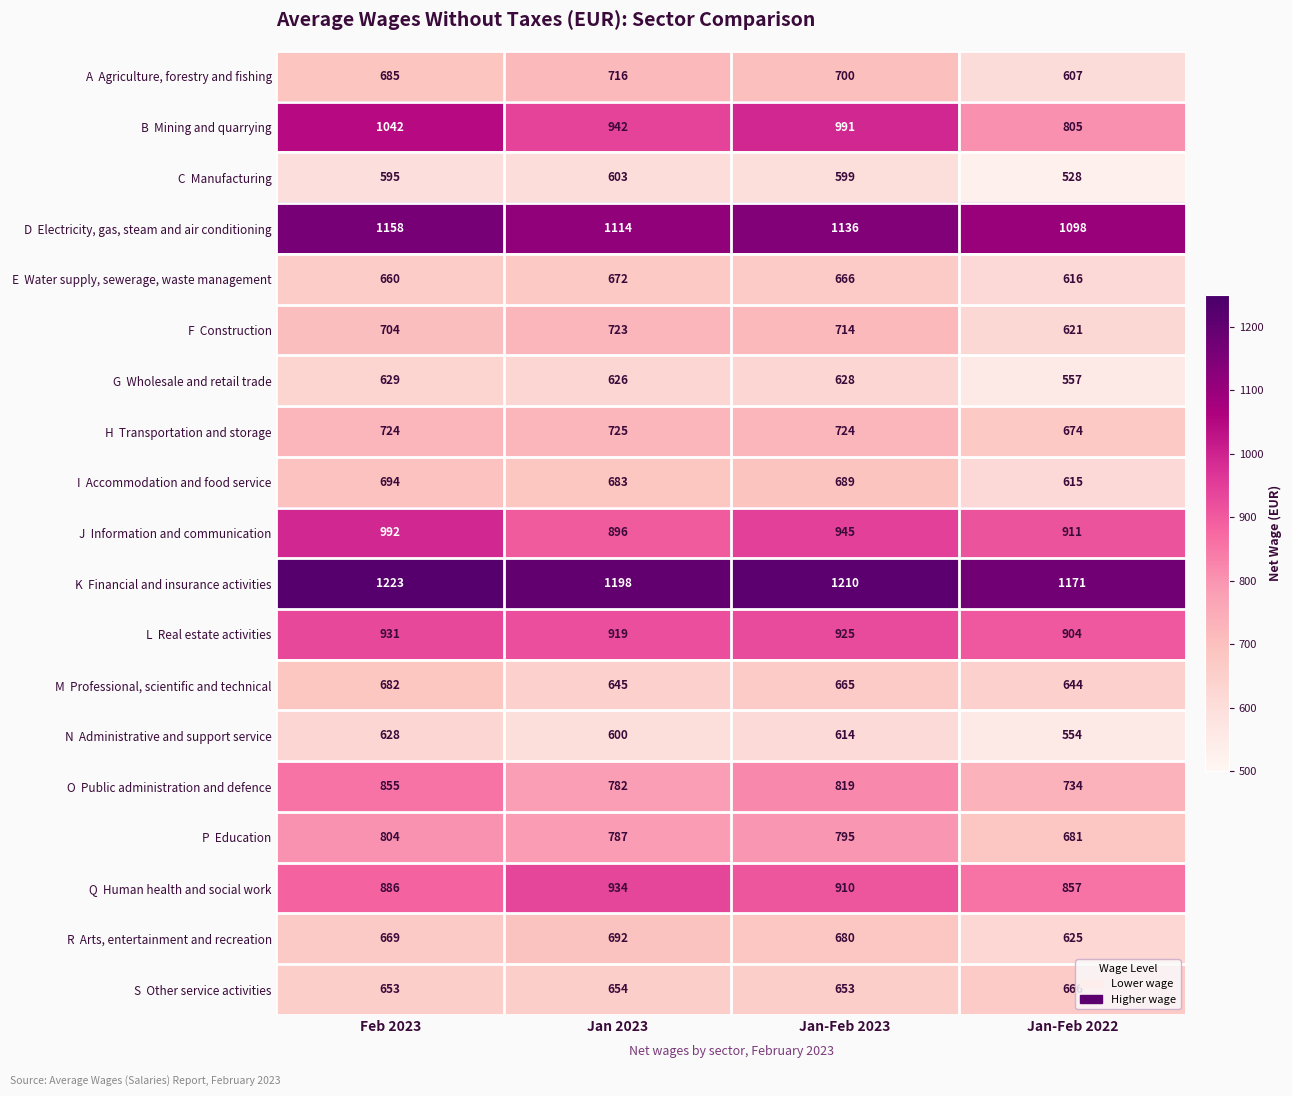

What is the spread (max minus min) of values at Jan-Feb 2022?

643